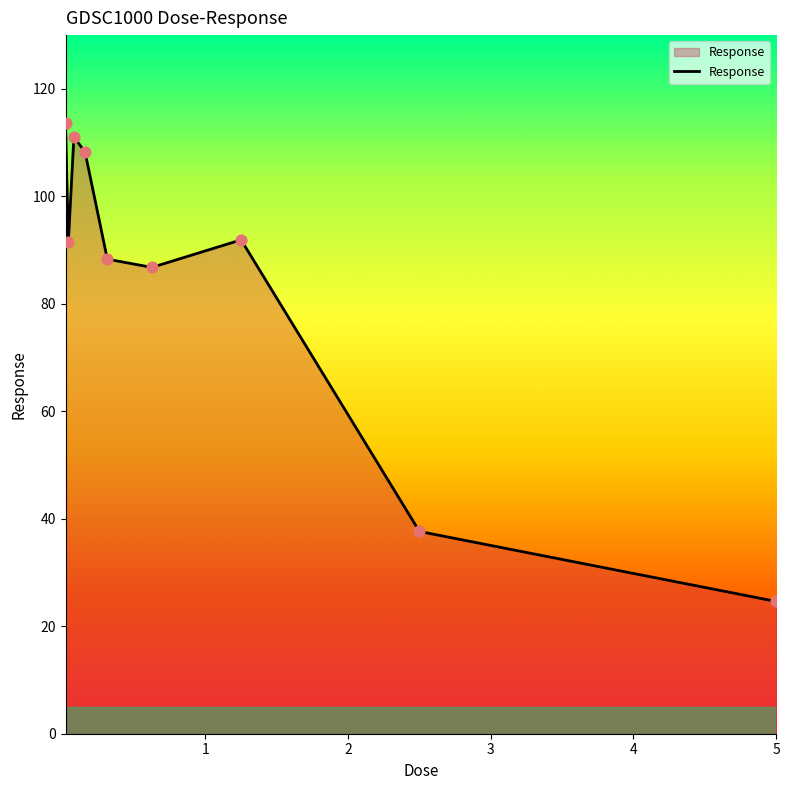

What is the smallest value displayed?

24.6